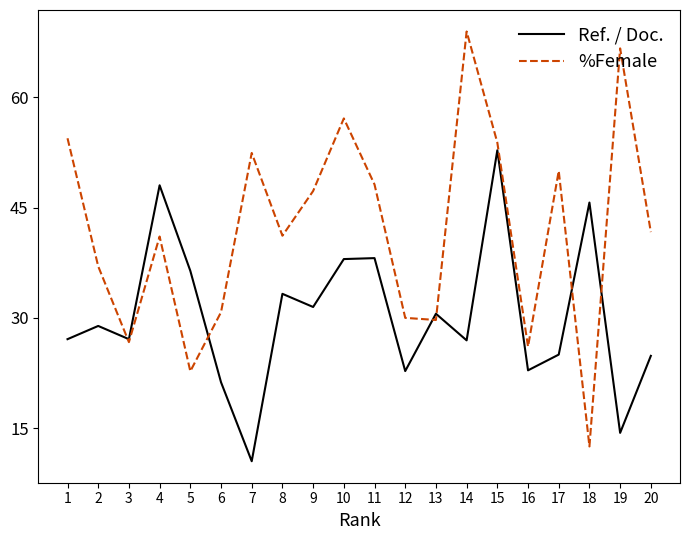

What is the average value of the %Female series?

41.9